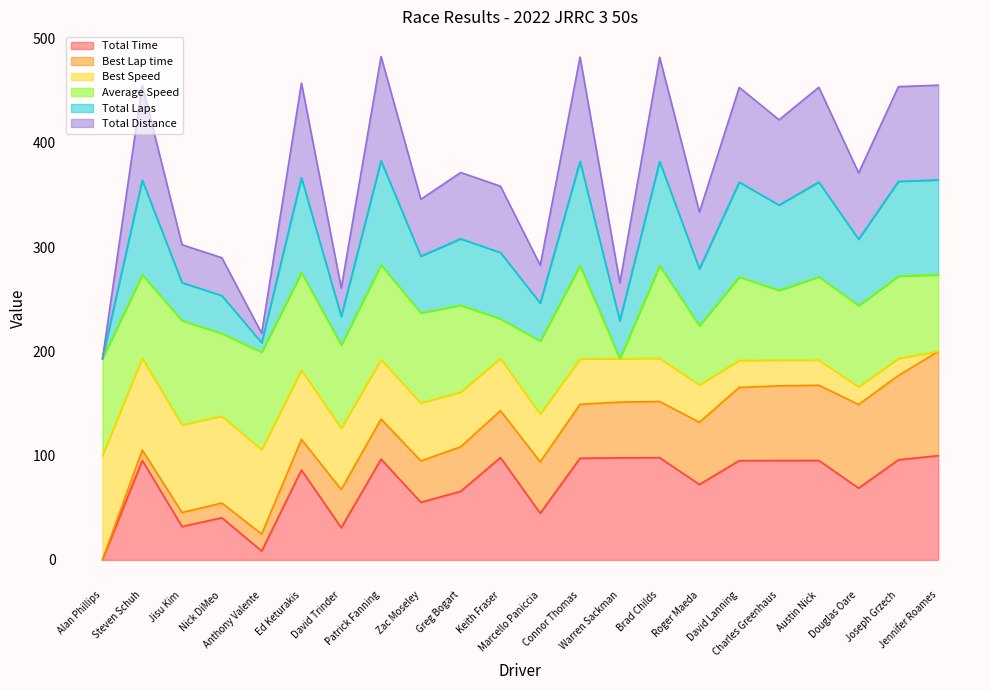

What is the difference between the Total Laps values at Brad Childs and Connor Thomas?

0.2